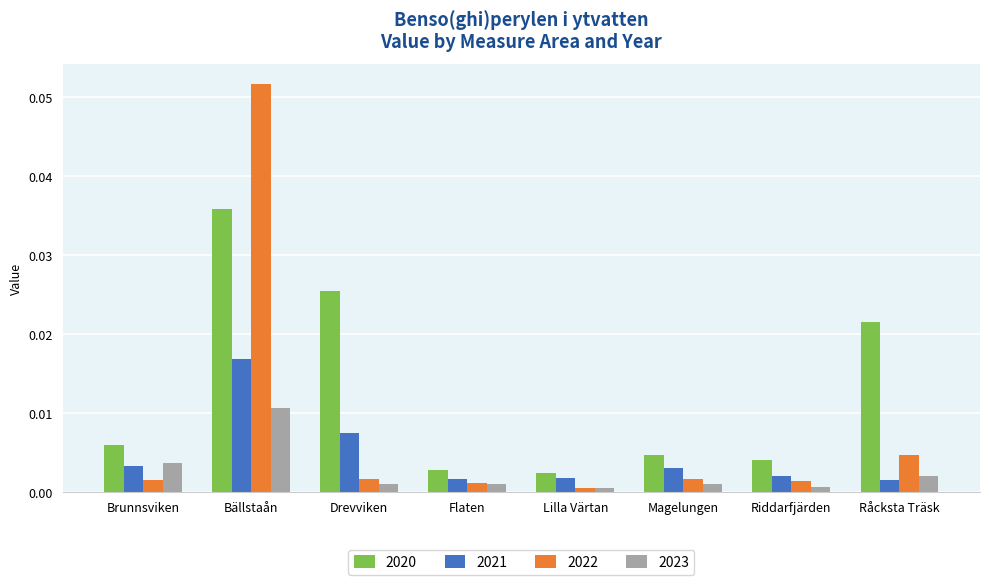

Is the value of 2021 at Lilla Värtan greater than the value of 2020 at Brunnsviken?

No